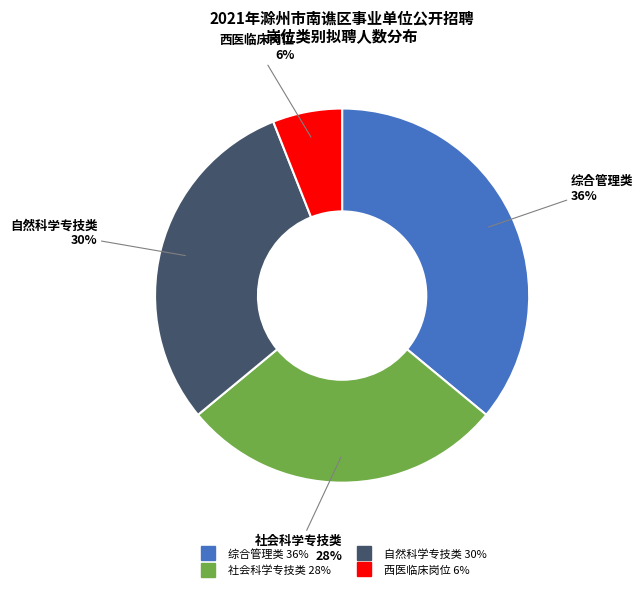

Does any single category account for the majority?

No